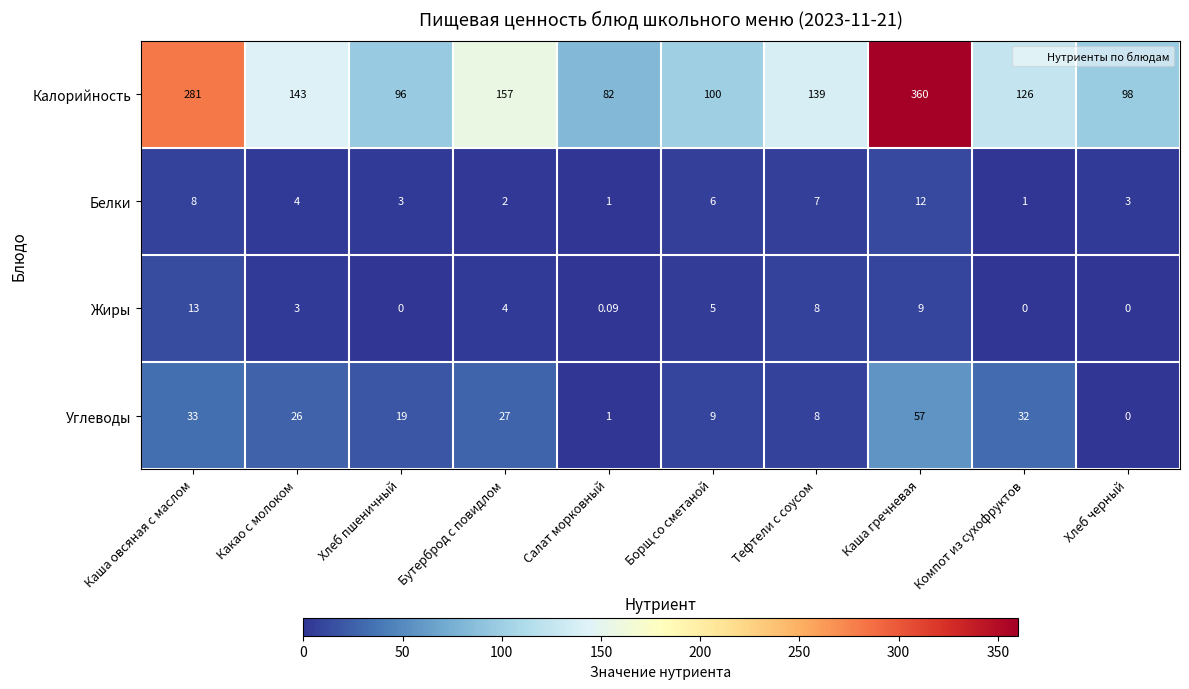

At which category is the sum across all series the highest?

Каша гречневая